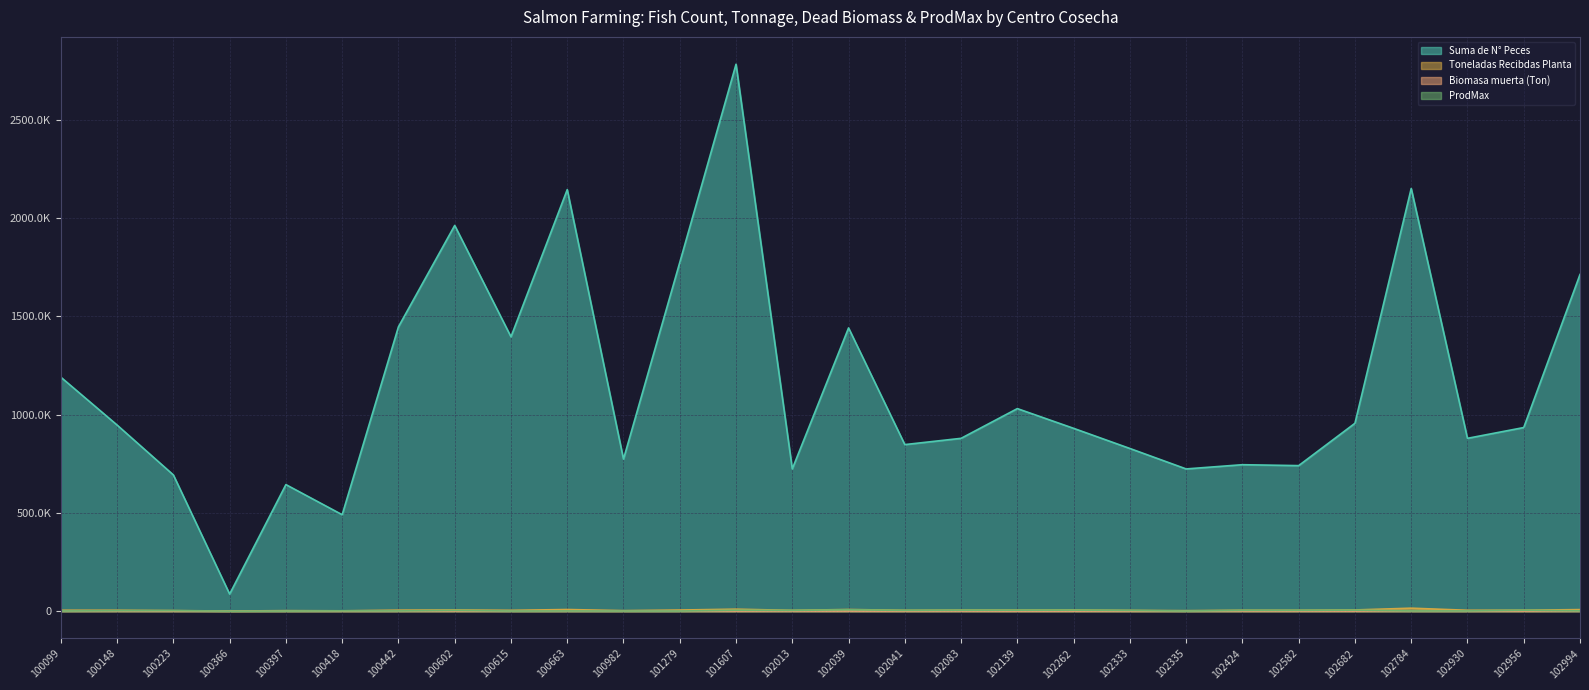

True or false: ProdMax and Biomasa muerta (Ton) intersect in this chart.

True